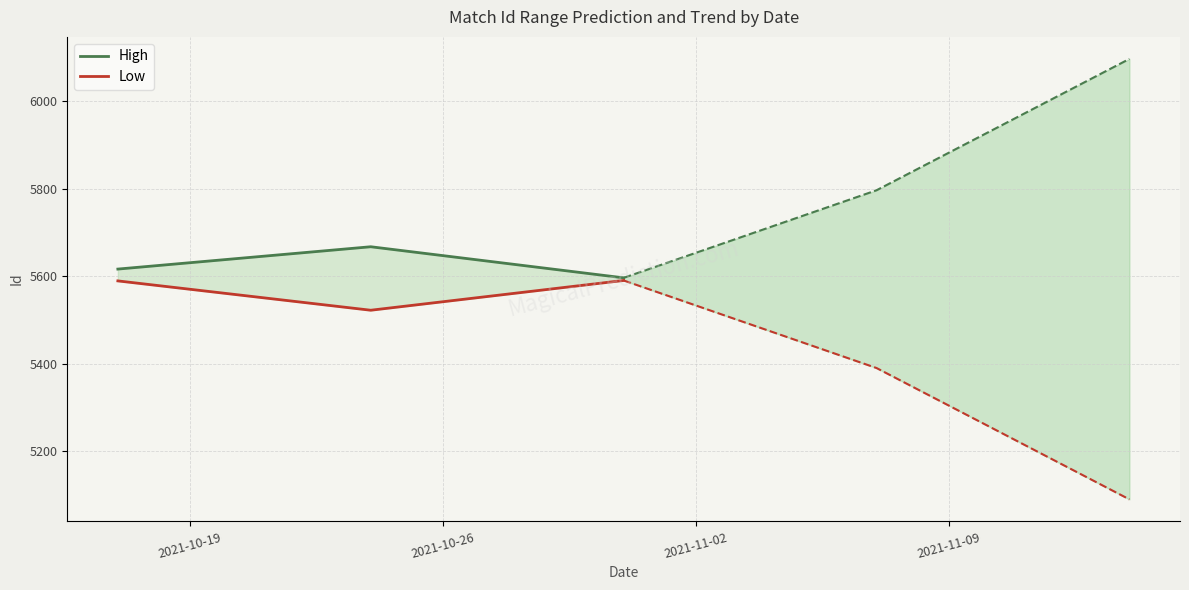

How many data points in High are less than 5616?

1